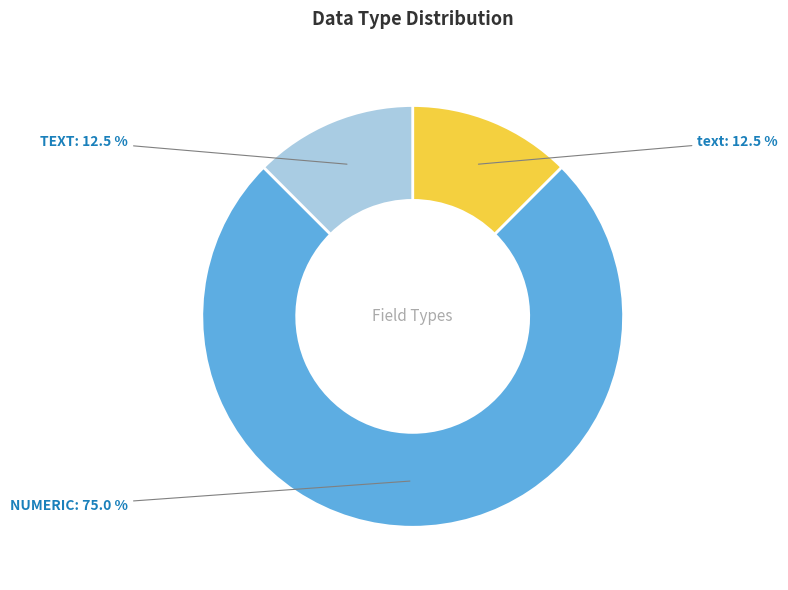

Count the number of slices in the pie.

3